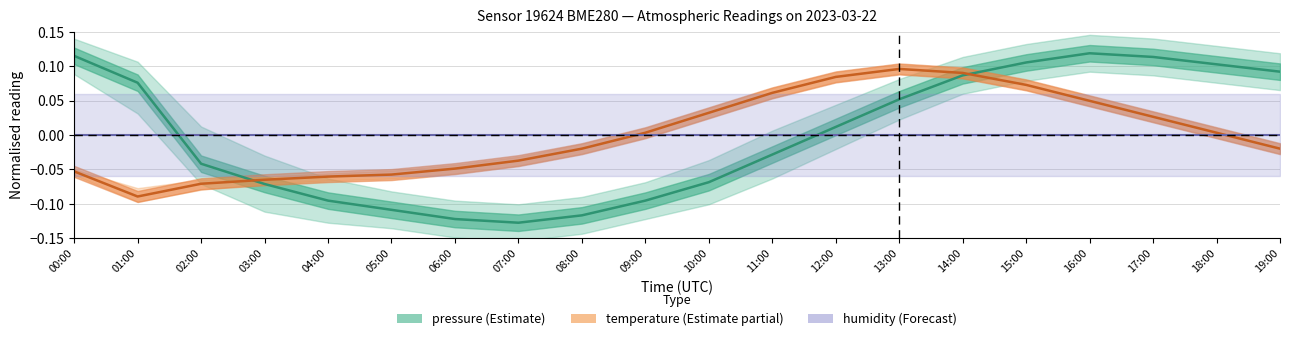

Where is the first local maximum for temperature_center?

13:00